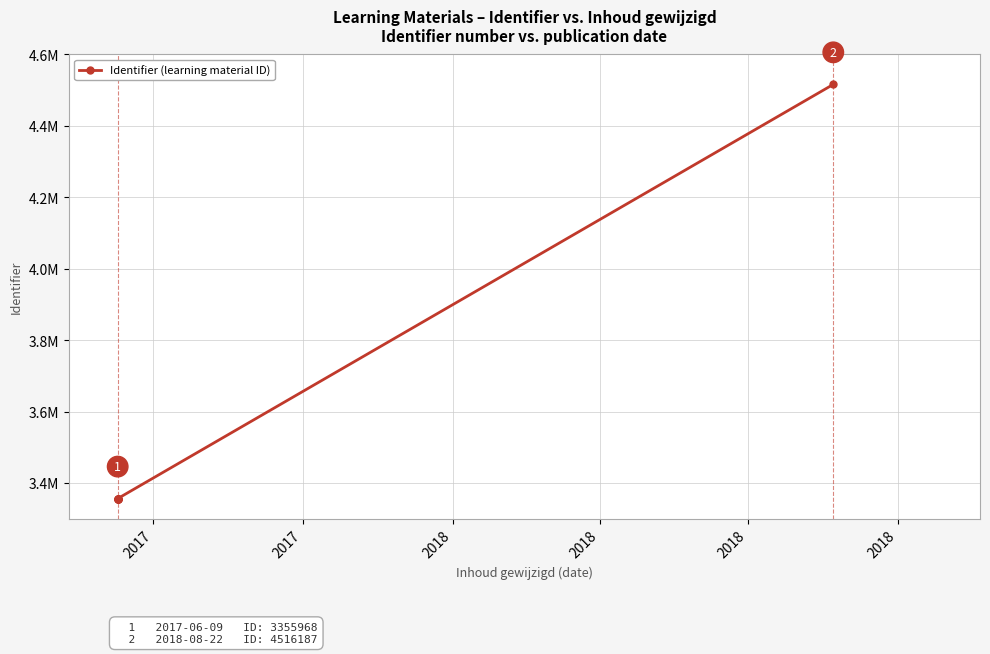

True or false: there are more than 2 points higher than both neighbors.

False